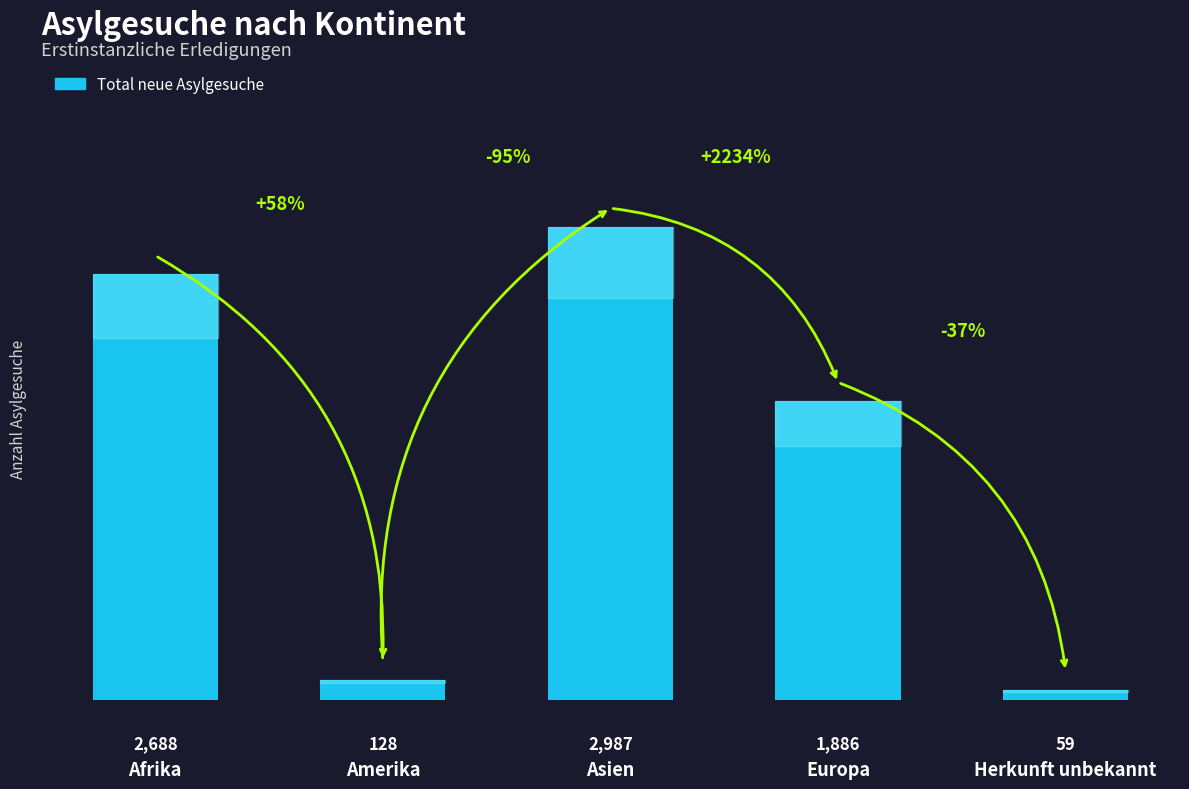

How many categories are shown in the chart?

5